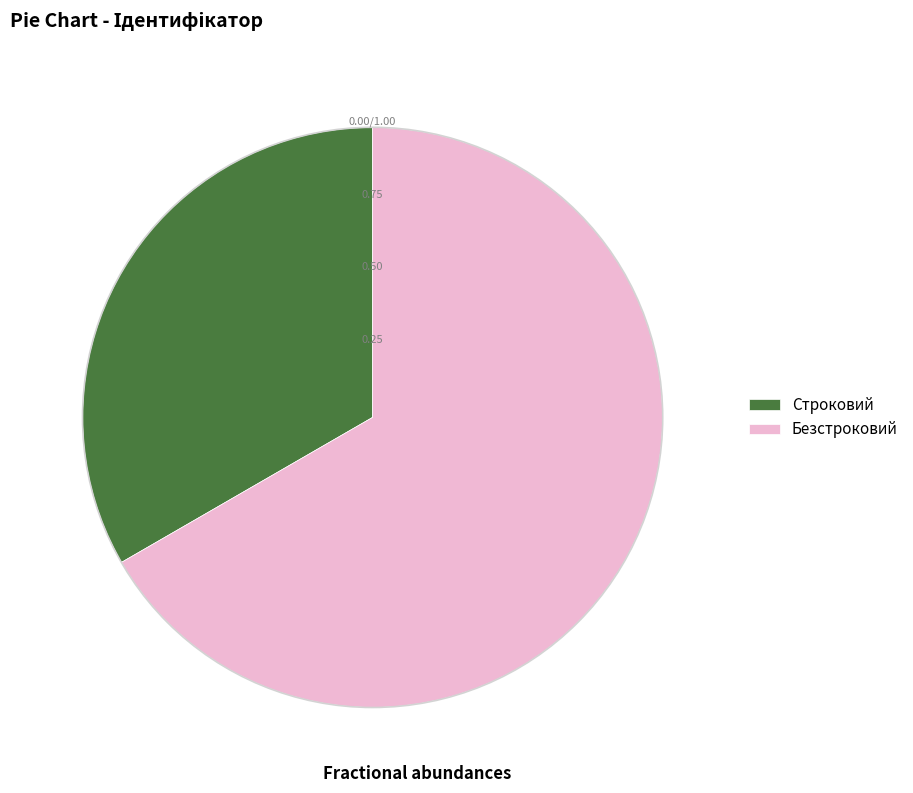

Rank the categories by value from lowest to highest.

Строковий, Безстроковий